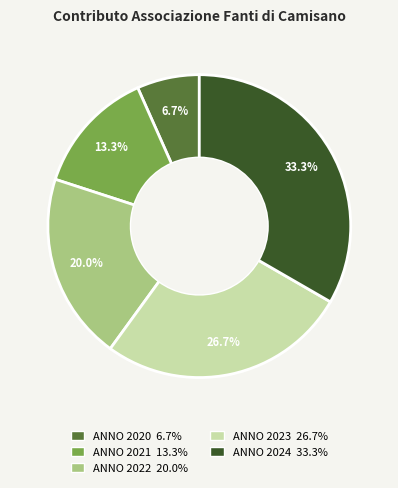

Do ANNO 2023 and ANNO 2024 together represent more than half of the pie?

Yes